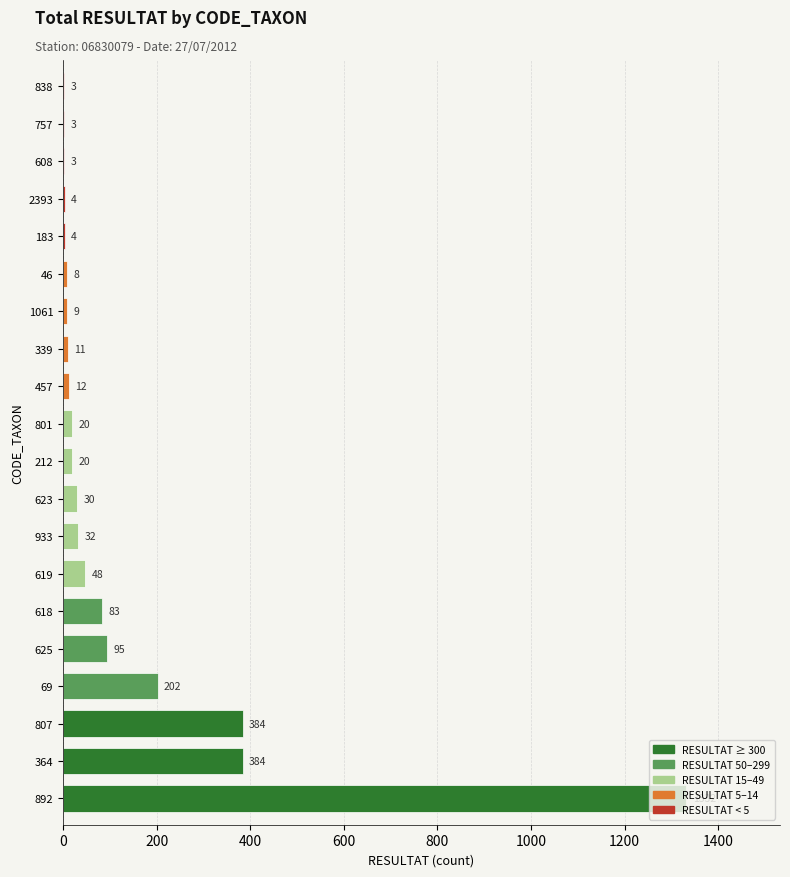

True or false: the data shows 48 at 619.

True